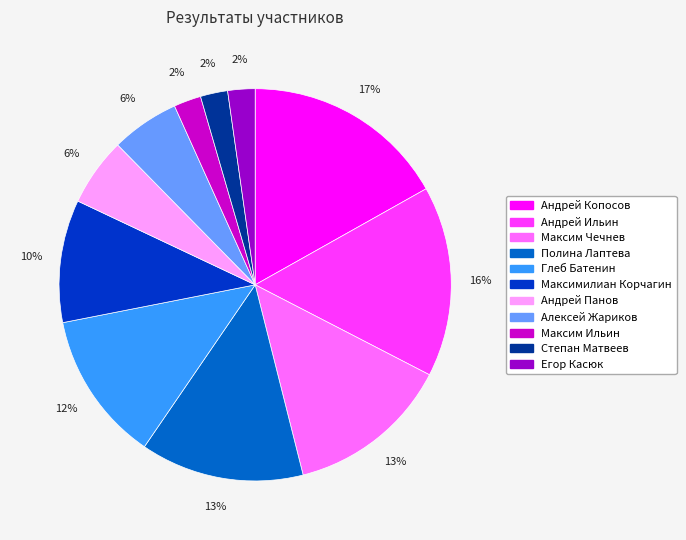

To the nearest percent, what is the difference between the largest and smallest slice percentages?

15%